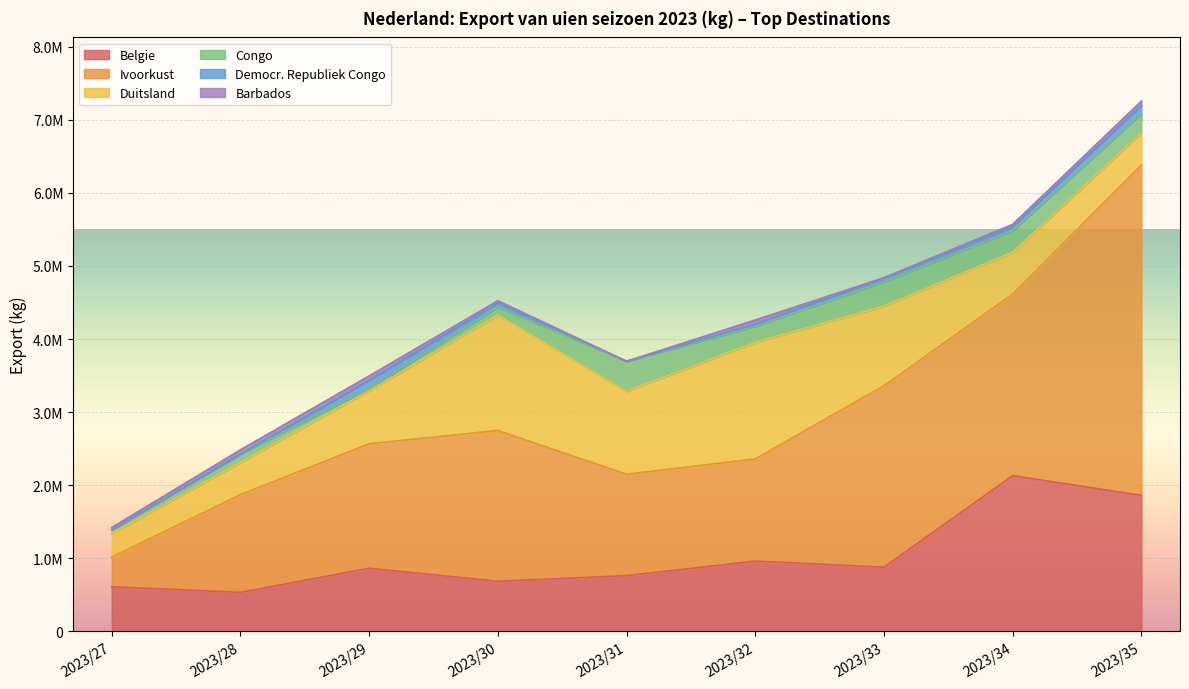

How many lines are shown in the chart?

6